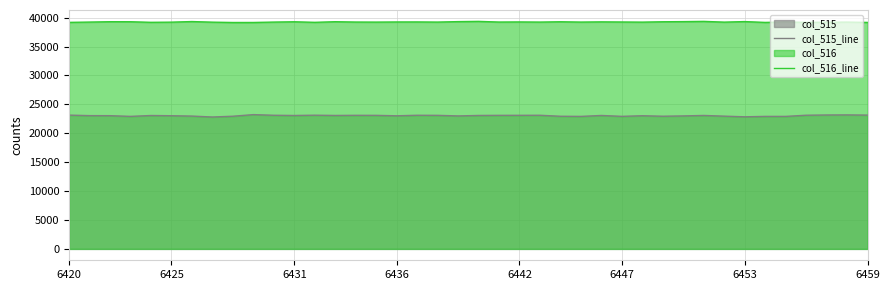

Rank the series by their average value, from highest to lowest.

col_516_line, col_515_line